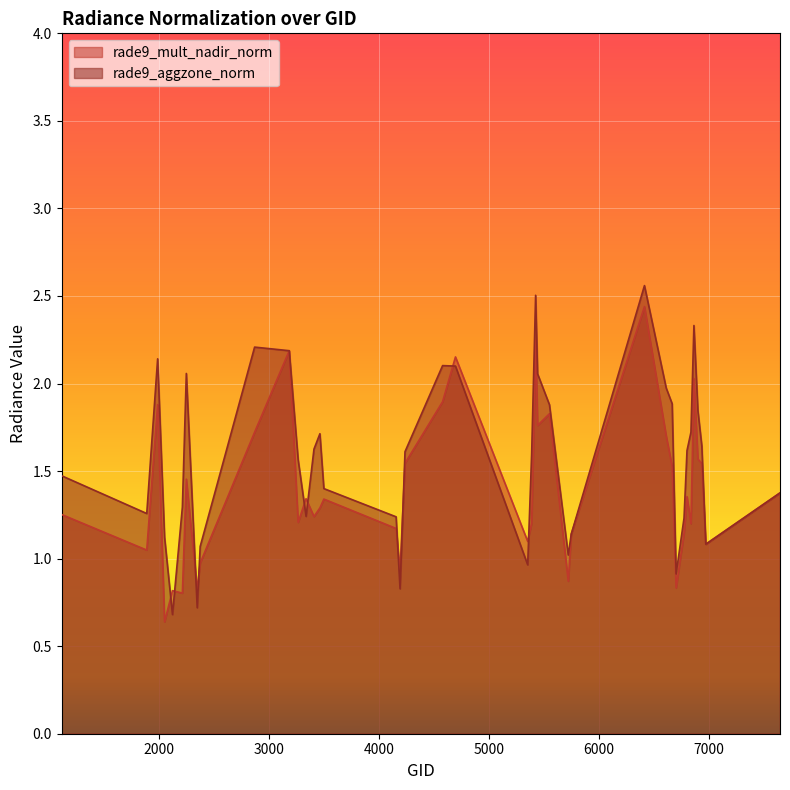

Is it true that rade9_aggzone_norm equals 0.5 at 2213?

False